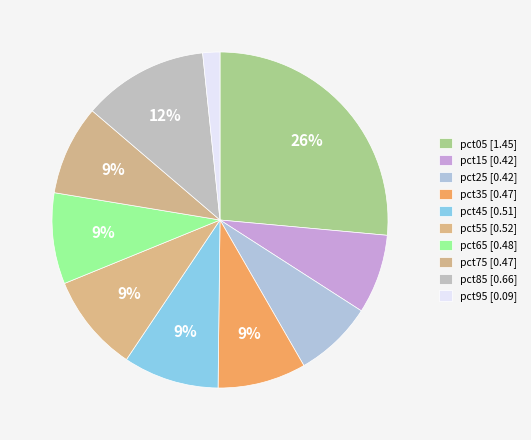

How many segments does this pie chart have?

10